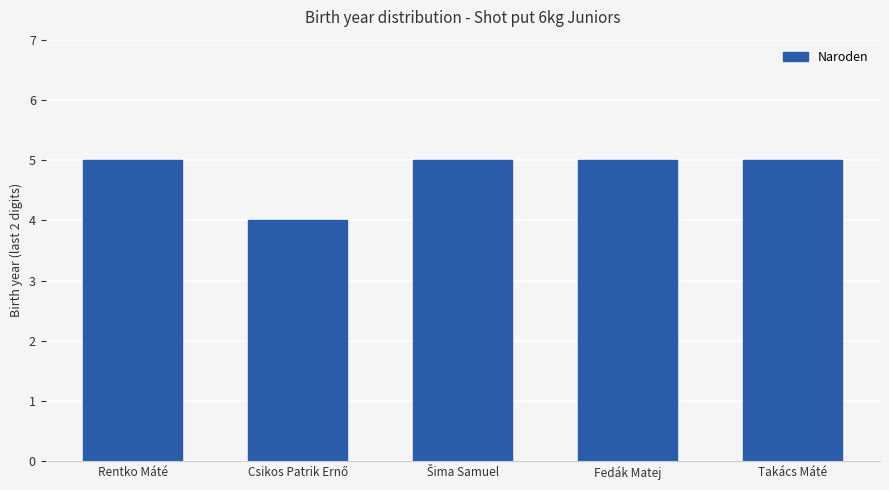

What position from the left is Rentko Máté?

1